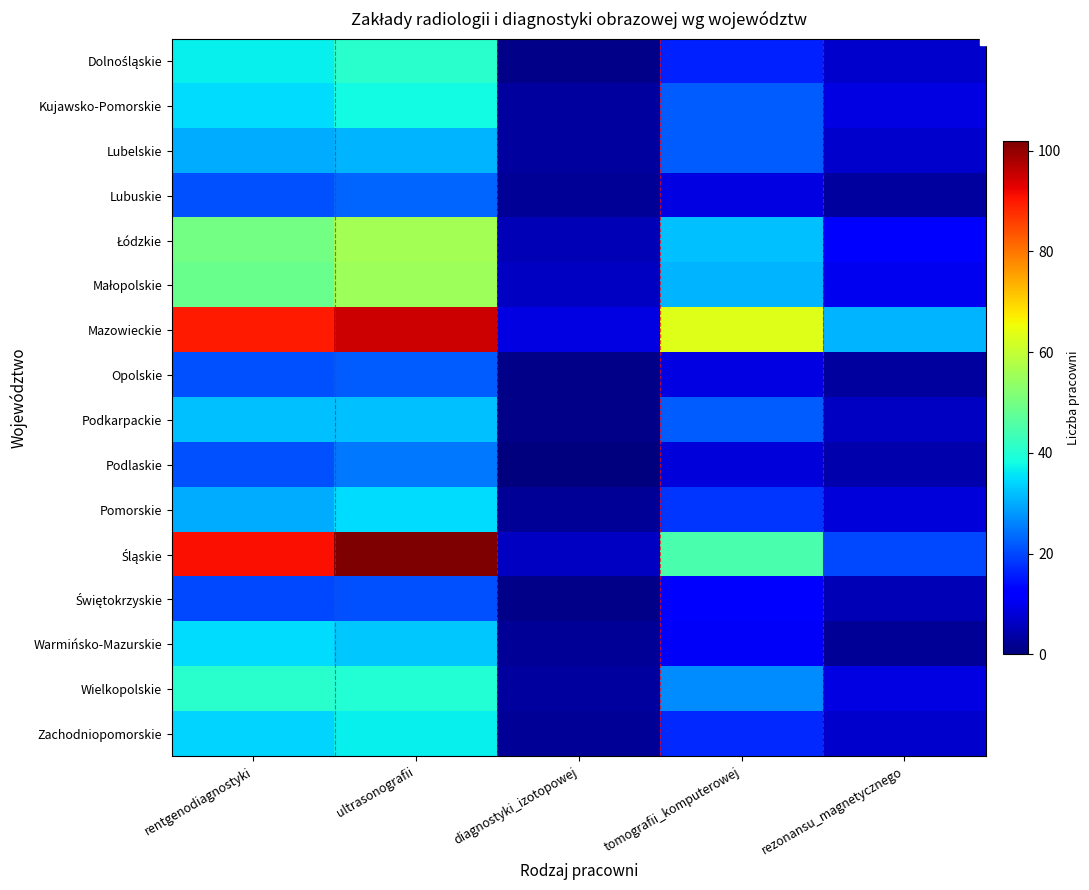

What is the maximum value shown in the chart?

102